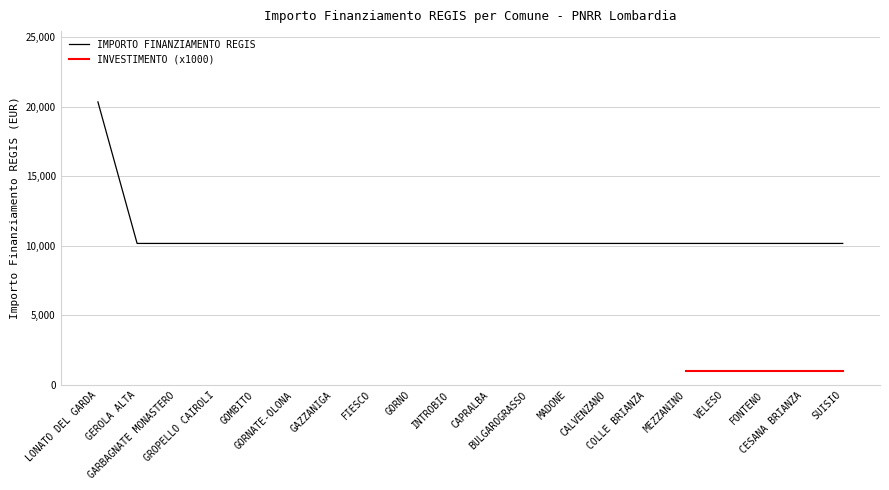

Reading right to left, list all the values displayed in this chart.

SUISIO=10172	CESANA BRIANZA=10172	FONTENO=10172	VELESO=10172	MEZZANINO=10172	COLLE BRIANZA=10172	CALVENZANO=10172	MADONE=10172	BULGAROGRASSO=10172	CAPRALBA=10172	INTROBIO=10172	GORNO=10172	FIESCO=10172	GAZZANIGA=10172	GORNATE-OLONA=10172	GOMBITO=10172	GROPELLO CAIROLI=10172	GARBAGNATE MONASTERO=10172	GEROLA ALTA=10172	LONATO DEL GARDA=20344